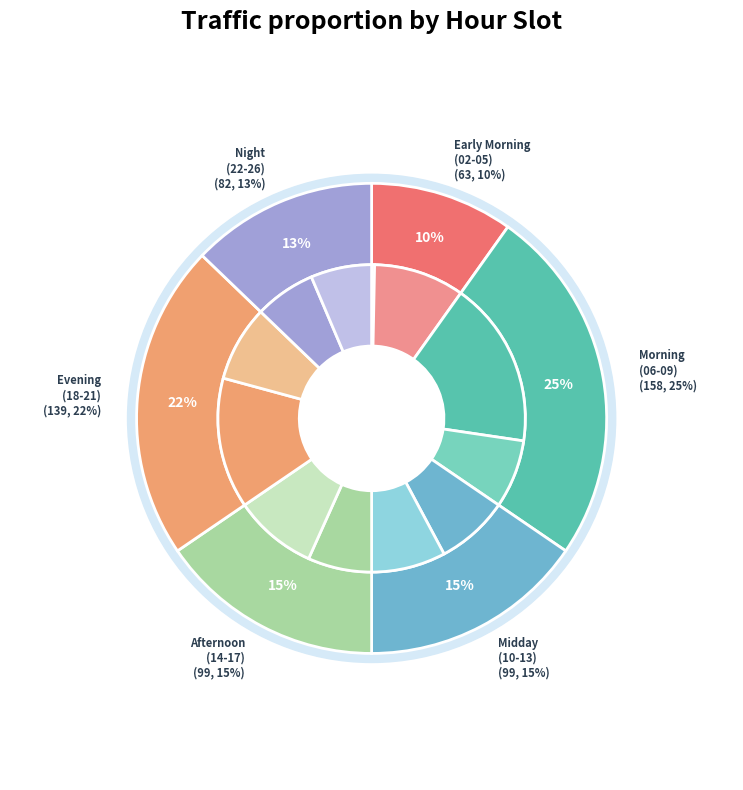

How many slices are in this pie chart?

5